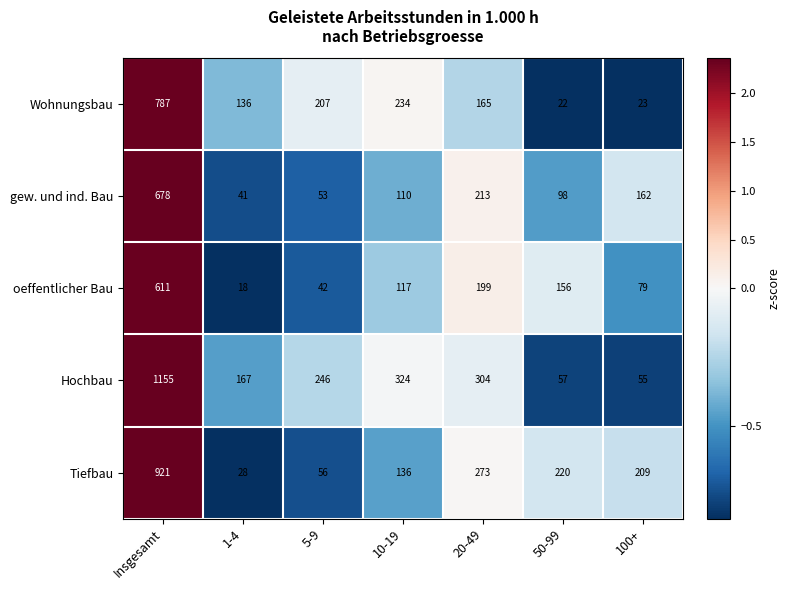

Rank the series at 10-19 from lowest to highest value.

gew. und ind. Bau, oeffentlicher Bau, Tiefbau, Wohnungsbau, Hochbau